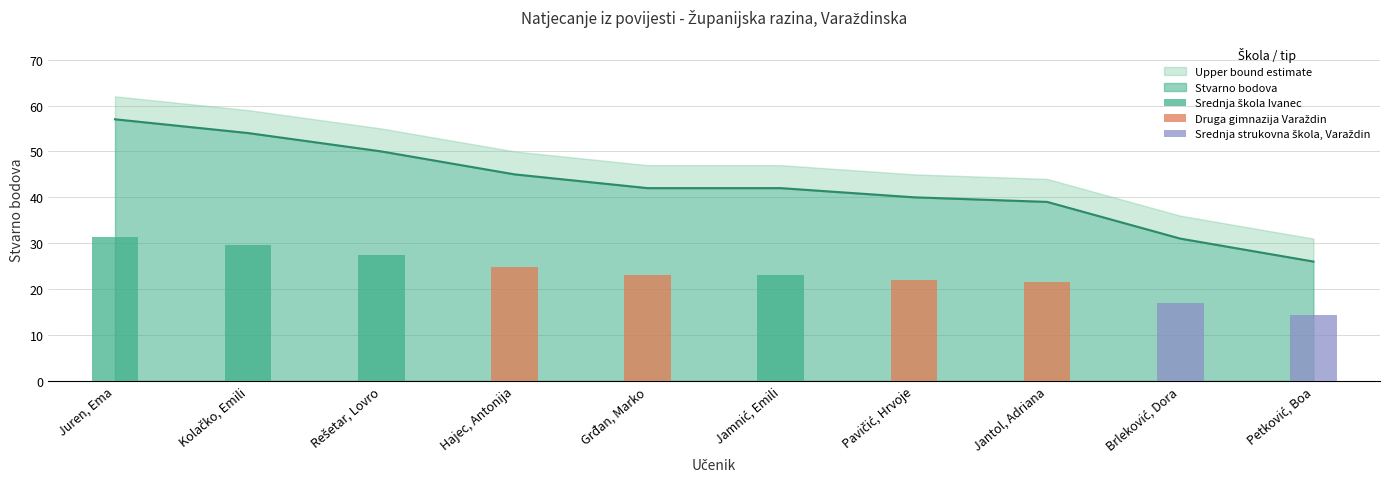

What is the average value?

43